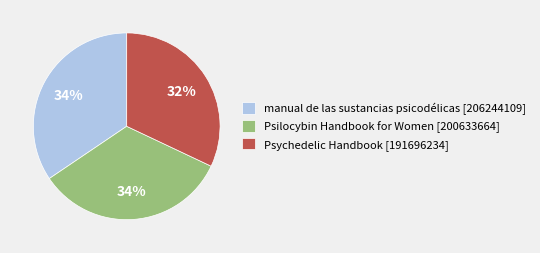

To the nearest percent, what is the difference between the largest and smallest slice percentages?

2%